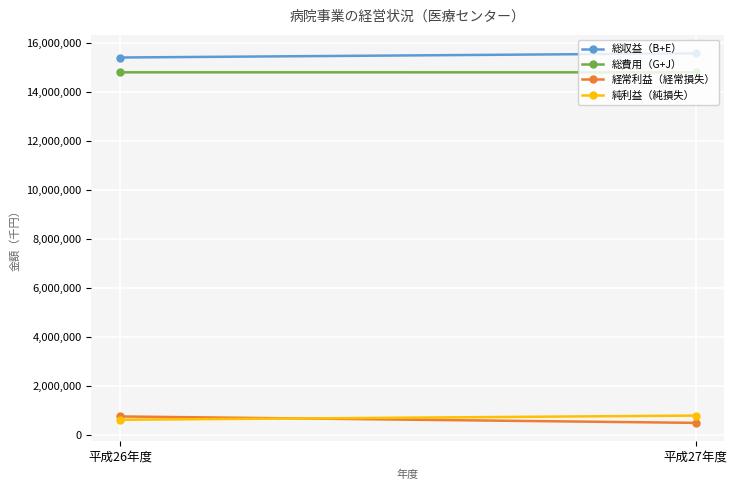

What is the spread (max minus min) of values at 平成26年度?

14814354